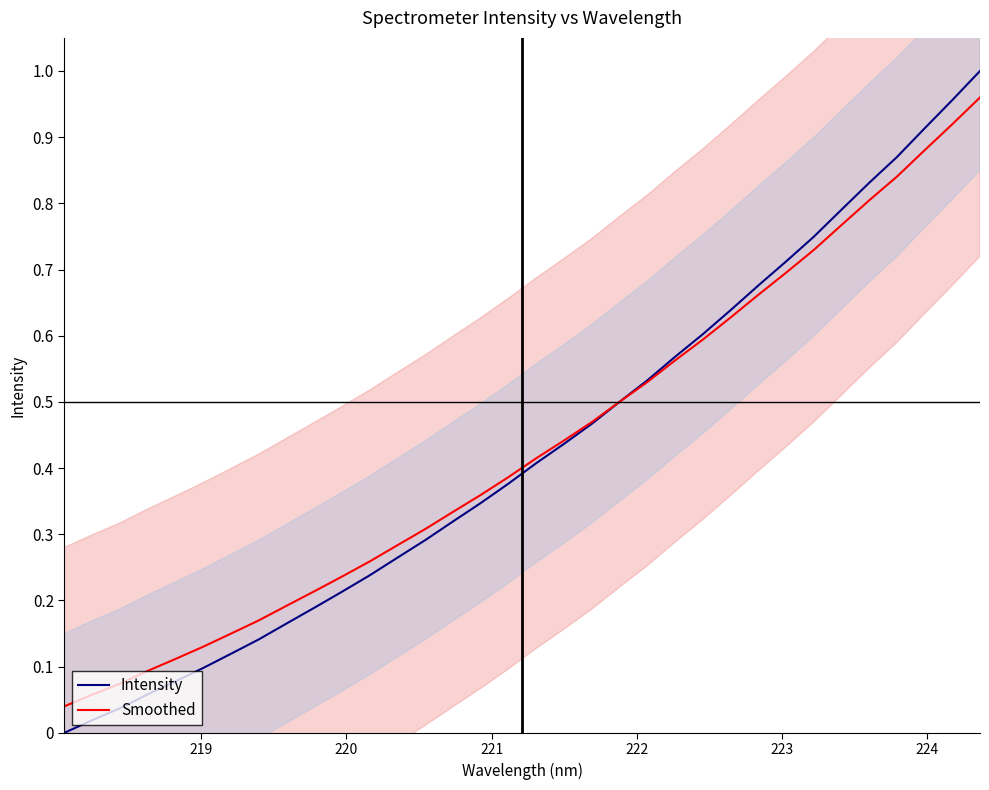

At how many categories does at least one series exceed 0?

34